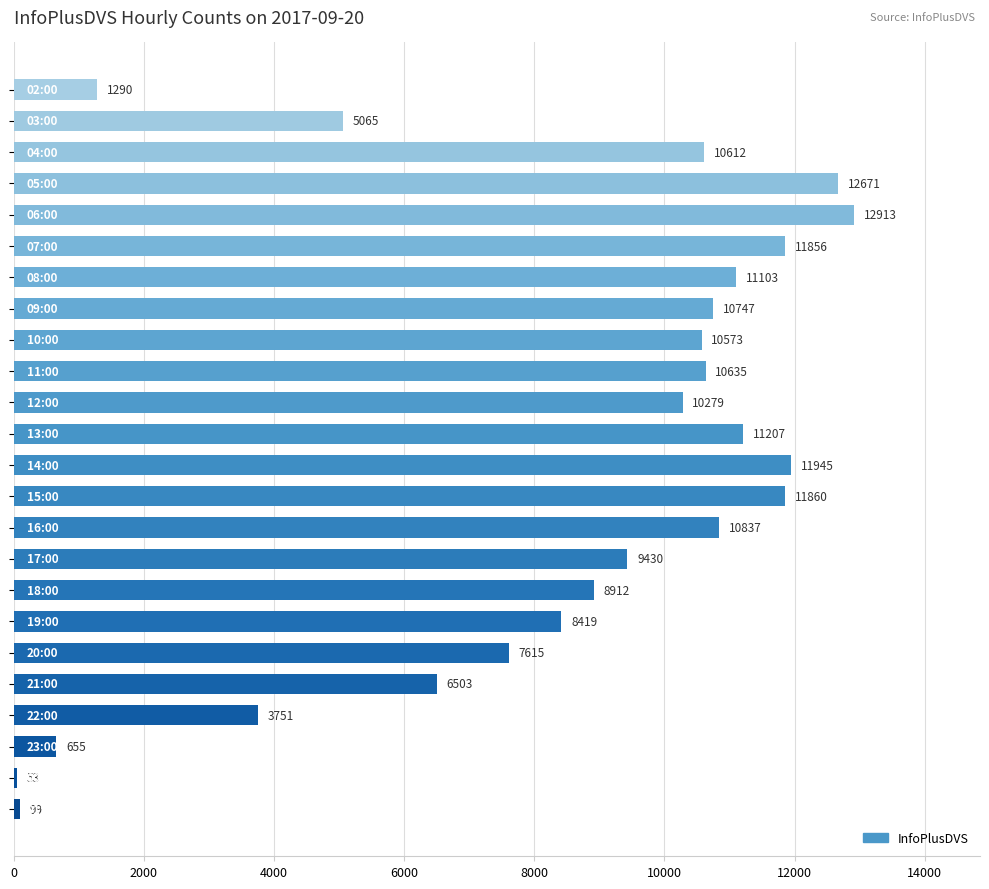

What is the greatest value displayed?

12913